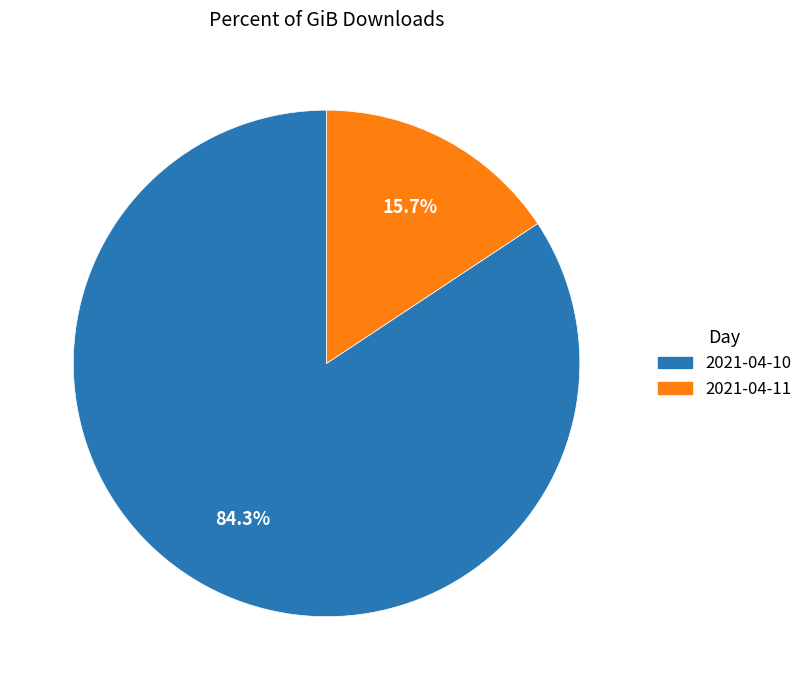

Does 2021-04-10 represent more than half of the total?

Yes